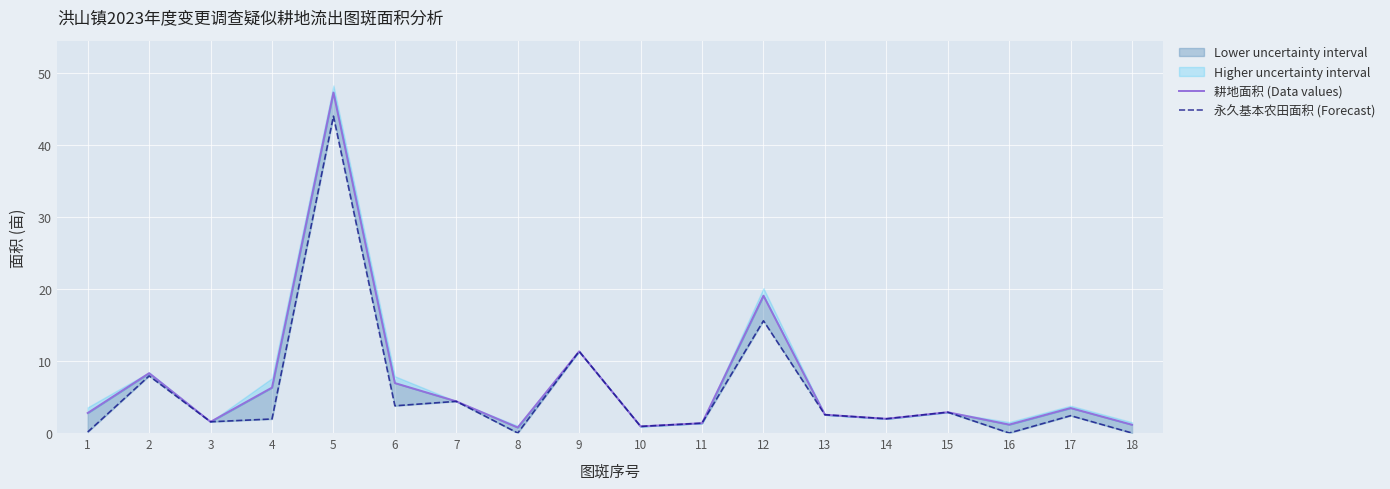

What is the difference between the second highest and second lowest values in the 耕地面积 (Data values) series?

18.1